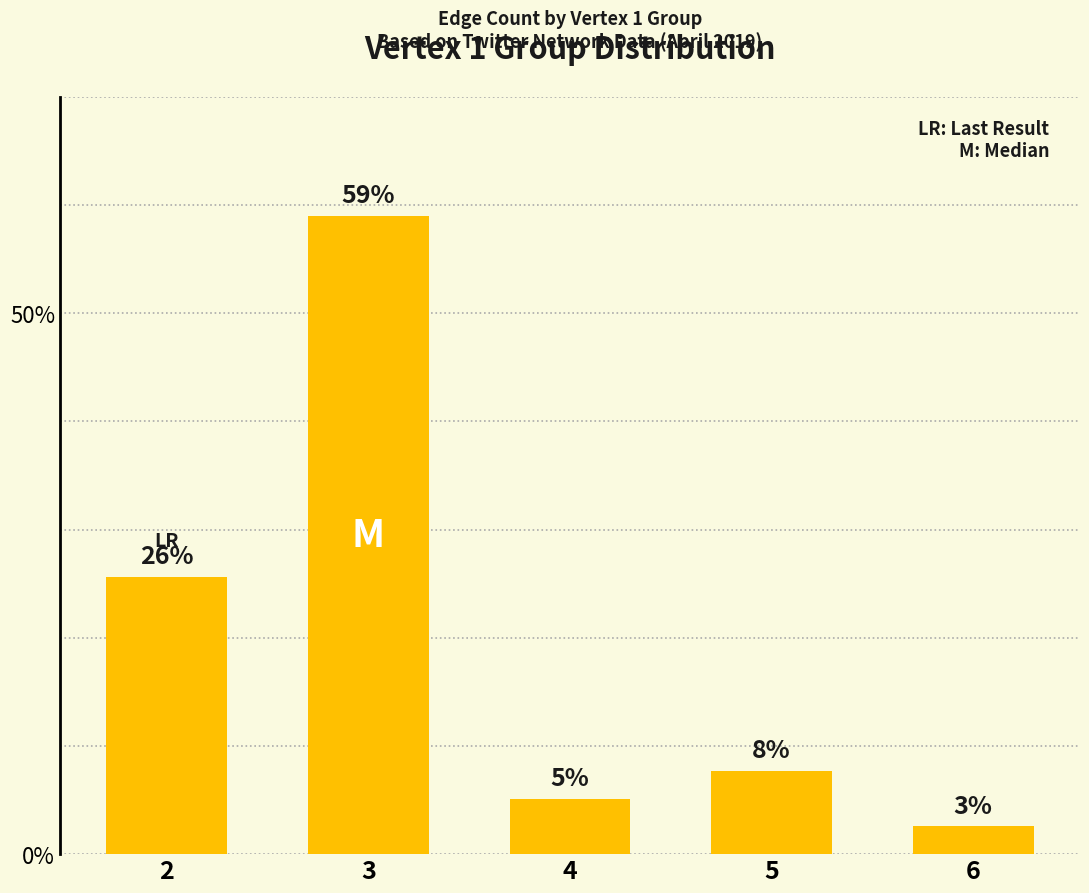

Rank the categories by value from lowest to highest.

6, 4, 5, 2, 3